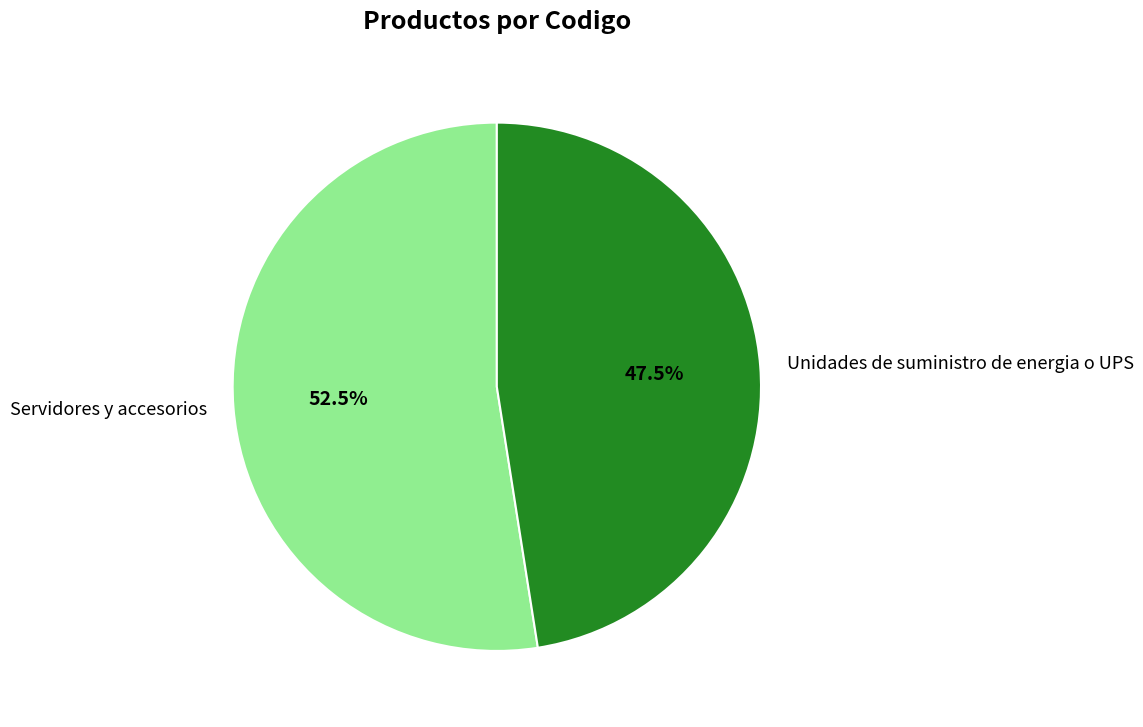

True or false: Servidores y accesorios accounts for 43% of the total.

False